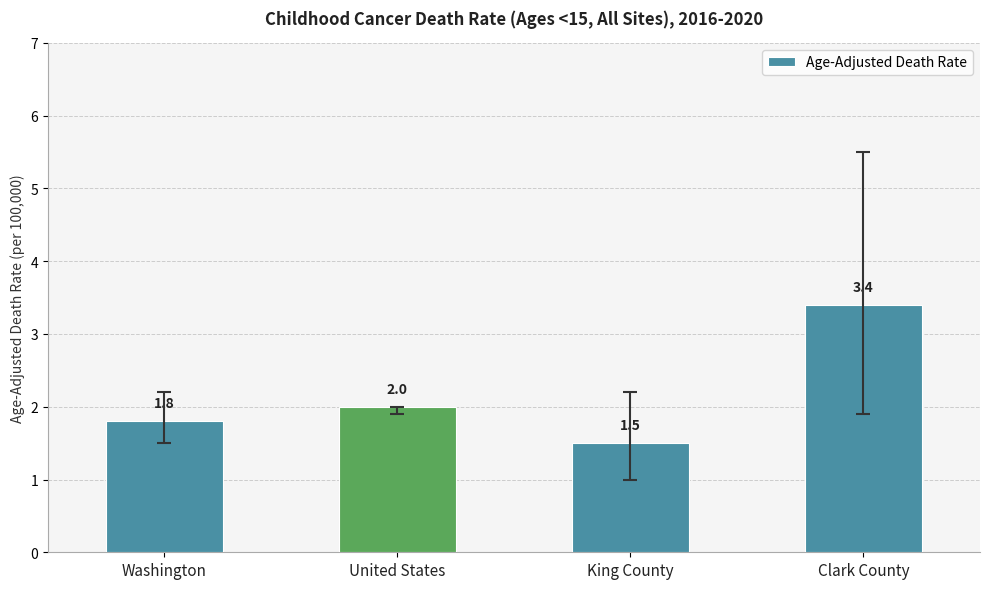

Reading left to right, list all the values displayed in this chart.

Washington=1.8	United States=2.0	King County=1.5	Clark County=3.4